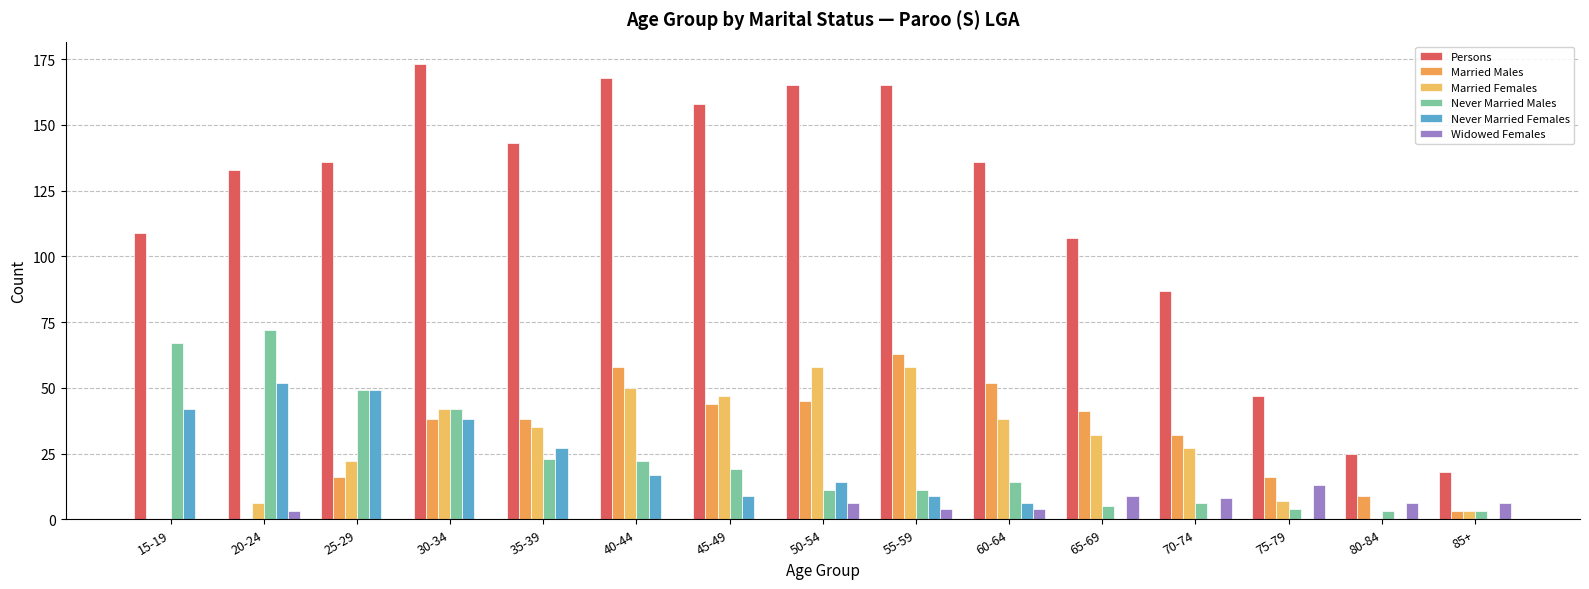

At which label does Never Married Females first exceed 9?

15-19